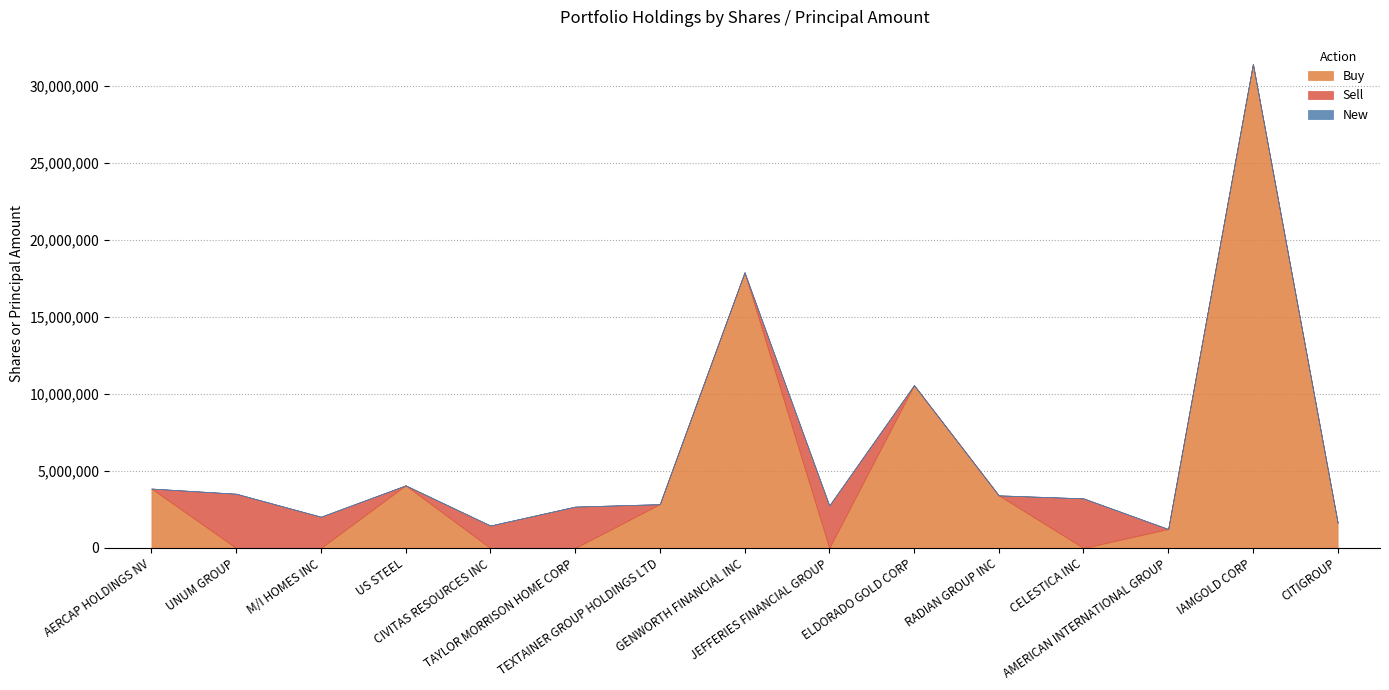

In Buy, how many points are higher than both neighbors (excluding endpoints)?

4